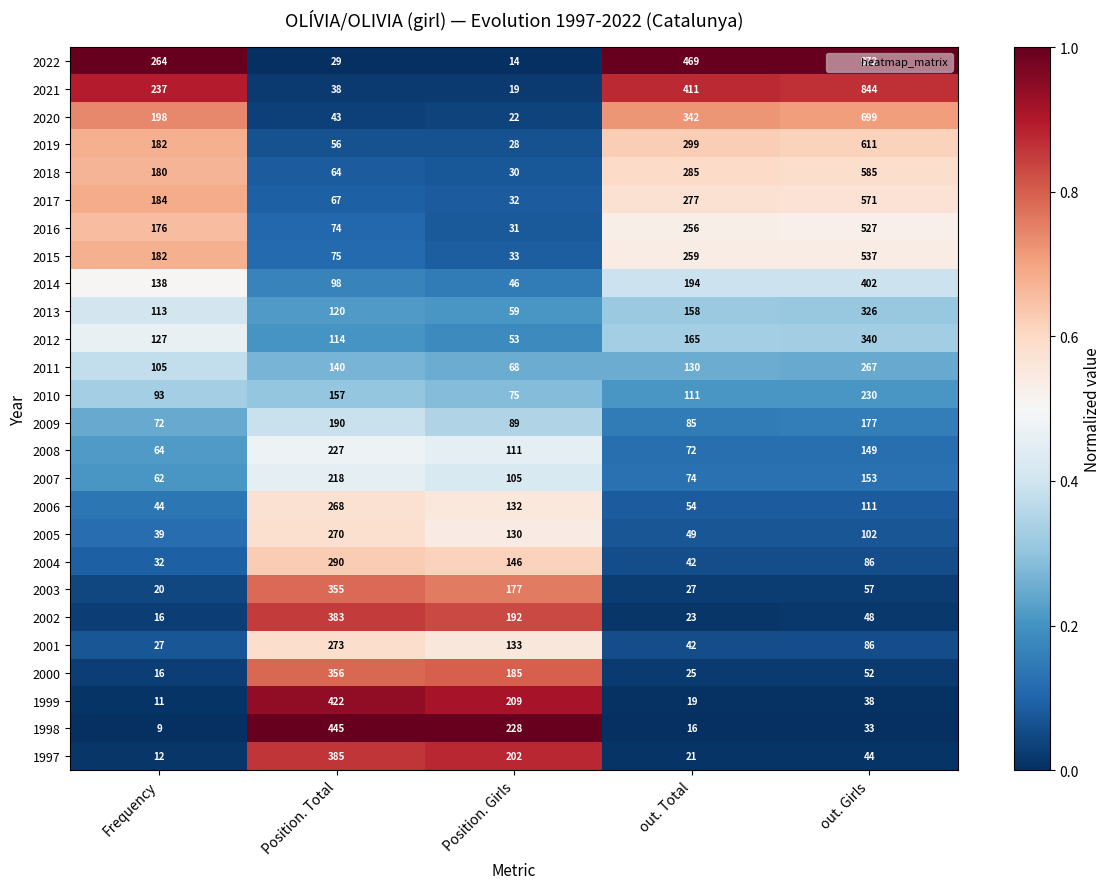

Which series has the widest spread of values?

2022